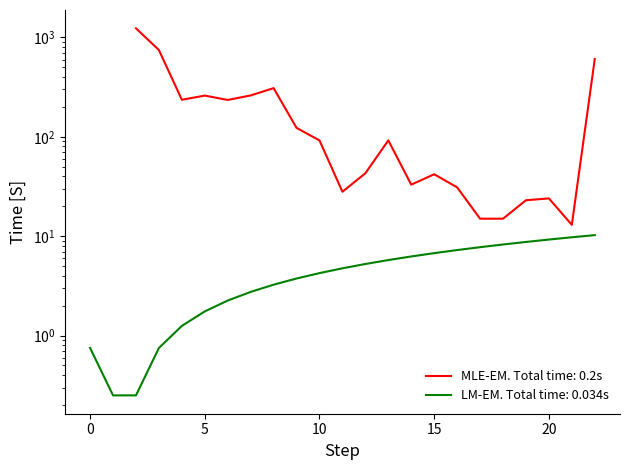

Does the chart have visible grid lines?

No